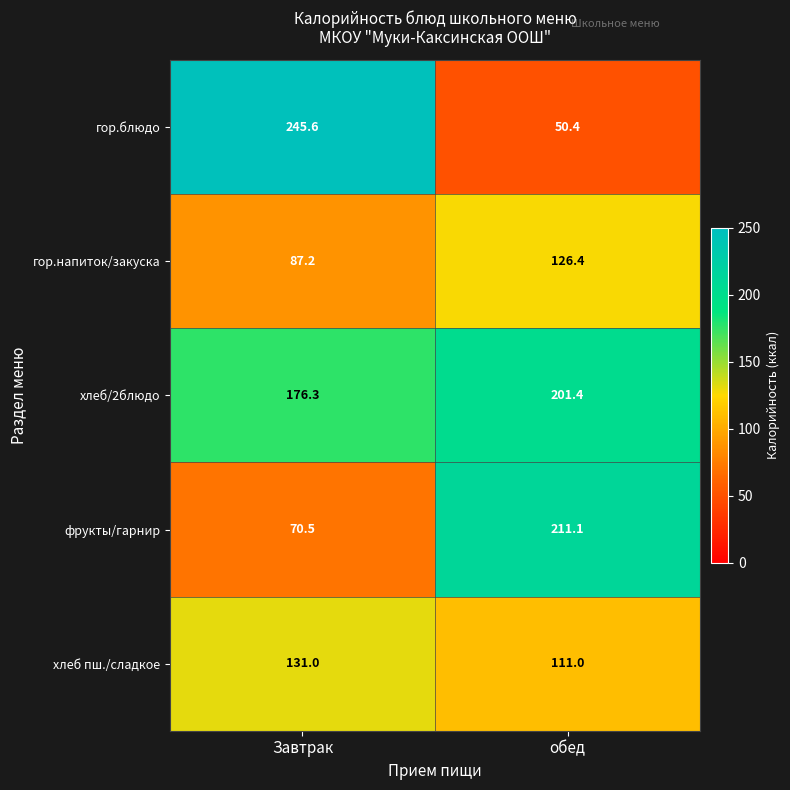

What is the total value across all series at Завтрак?

710.6